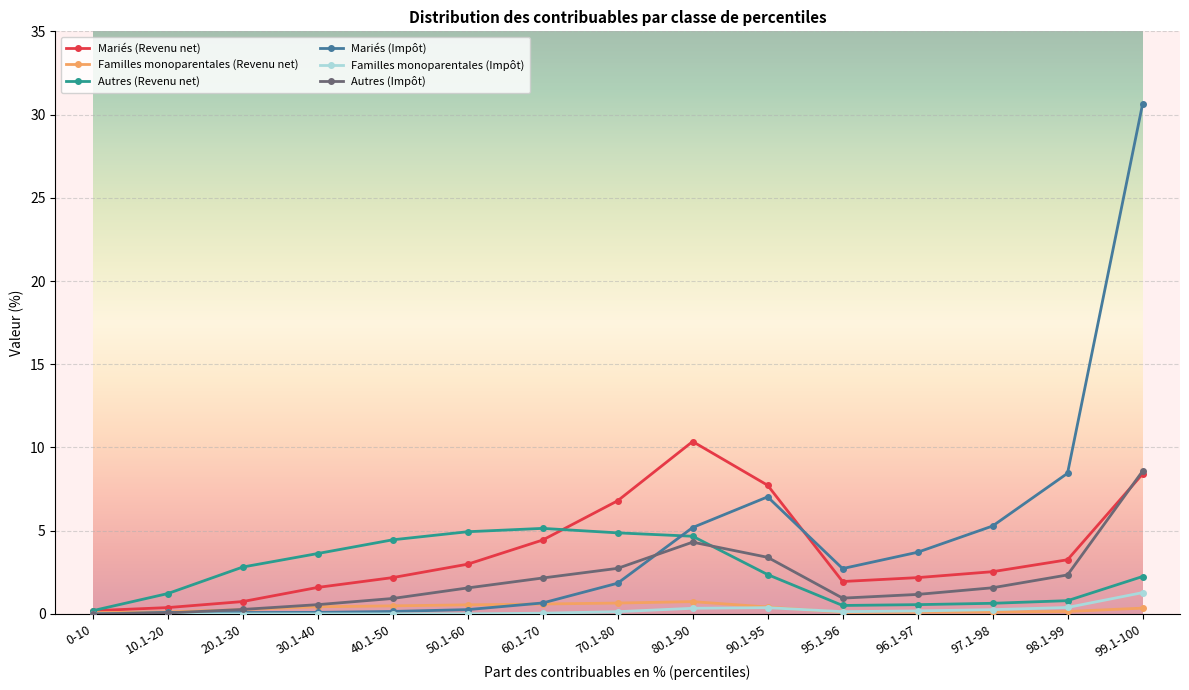

True or false: Familles monoparentales (Impôt) has more than 0 interior local peaks.

True